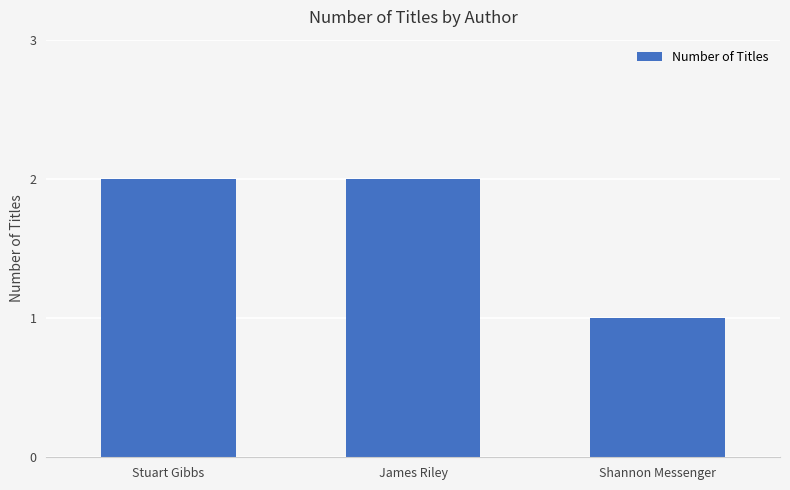

The chart shows a value of 1 at Stuart Gibbs. True or false?

False